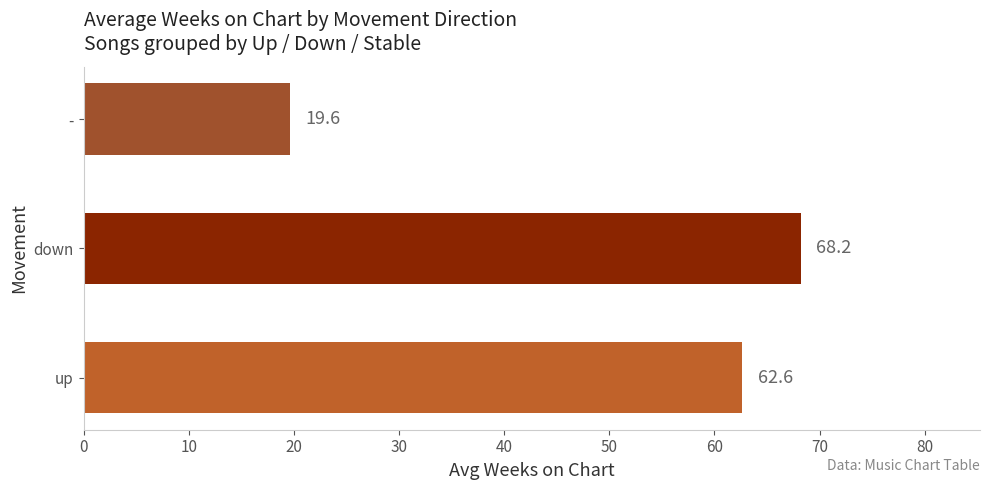

What is the sum of the values at down and -?

87.8